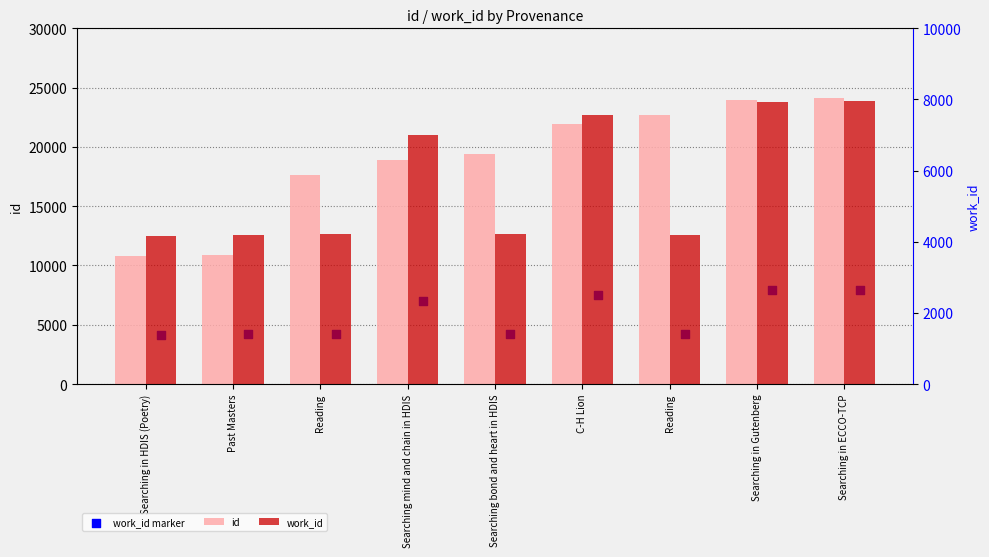

What are all the series names shown in the legend?

id, work_id marker, work_id